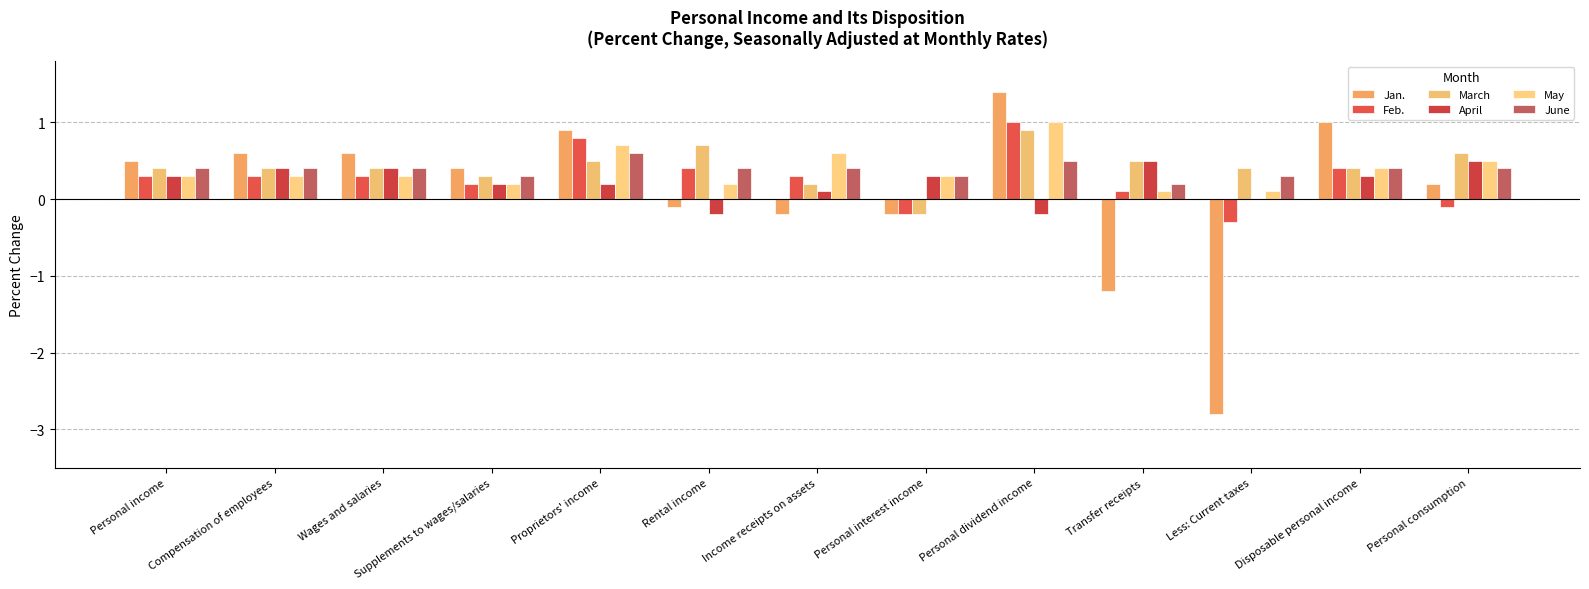

Reading left to right, list all the values displayed in this chart.

Jan.: Personal income=0.5	Compensation of employees=0.6	Wages and salaries=0.6	Supplements to wages/salaries=0.4	Proprietors' income=0.9	Rental income=-0.1	Income receipts on assets=-0.2	Personal interest income=-0.2	Personal dividend income=1.4	Transfer receipts=-1.2	Less: Current taxes=-2.8	Disposable personal income=1.0	Personal consumption=0.2
Feb.: Personal income=0.3	Compensation of employees=0.3	Wages and salaries=0.3	Supplements to wages/salaries=0.2	Proprietors' income=0.8	Rental income=0.4	Income receipts on assets=0.3	Personal interest income=-0.2	Personal dividend income=1.0	Transfer receipts=0.1	Less: Current taxes=-0.3	Disposable personal income=0.4	Personal consumption=-0.1
March: Personal income=0.4	Compensation of employees=0.4	Wages and salaries=0.4	Supplements to wages/salaries=0.3	Proprietors' income=0.5	Rental income=0.7	Income receipts on assets=0.2	Personal interest income=-0.2	Personal dividend income=0.9	Transfer receipts=0.5	Less: Current taxes=0.4	Disposable personal income=0.4	Personal consumption=0.6
April: Personal income=0.3	Compensation of employees=0.4	Wages and salaries=0.4	Supplements to wages/salaries=0.2	Proprietors' income=0.2	Rental income=-0.2	Income receipts on assets=0.1	Personal interest income=0.3	Personal dividend income=-0.2	Transfer receipts=0.5	Less: Current taxes=0.0	Disposable personal income=0.3	Personal consumption=0.5
May: Personal income=0.3	Compensation of employees=0.3	Wages and salaries=0.3	Supplements to wages/salaries=0.2	Proprietors' income=0.7	Rental income=0.2	Income receipts on assets=0.6	Personal interest income=0.3	Personal dividend income=1.0	Transfer receipts=0.1	Less: Current taxes=0.1	Disposable personal income=0.4	Personal consumption=0.5
June: Personal income=0.4	Compensation of employees=0.4	Wages and salaries=0.4	Supplements to wages/salaries=0.3	Proprietors' income=0.6	Rental income=0.4	Income receipts on assets=0.4	Personal interest income=0.3	Personal dividend income=0.5	Transfer receipts=0.2	Less: Current taxes=0.3	Disposable personal income=0.4	Personal consumption=0.4